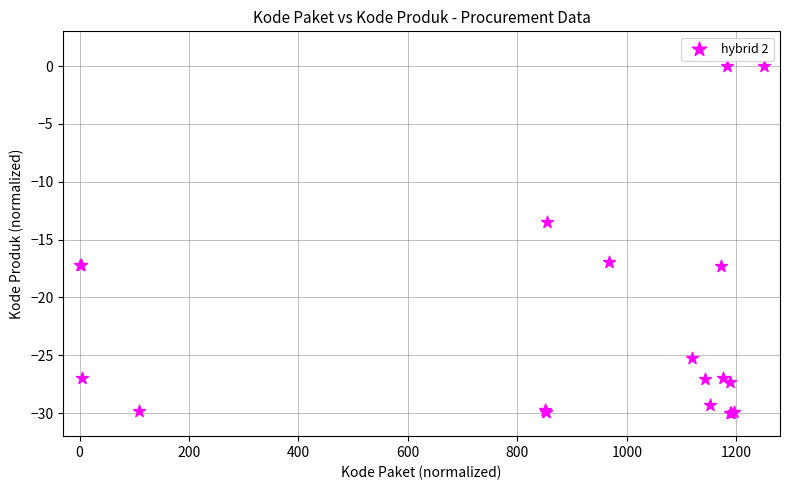

What Y value in the scatter plot is closest to -15?

-13.5